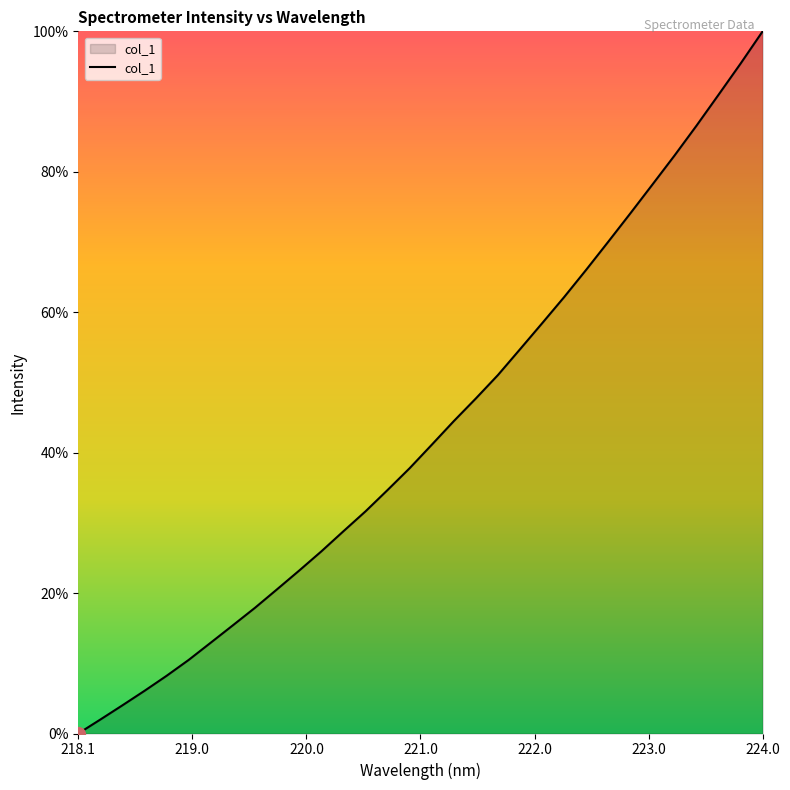

Which category has the lowest value across all series?

218.1